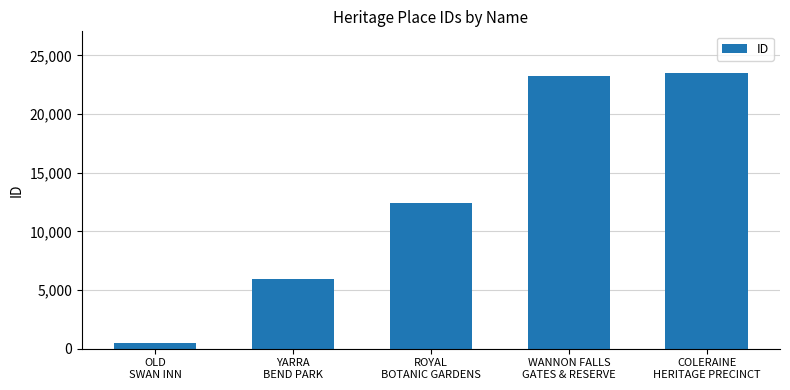

What is the value of the 4th bar from the left?

23208